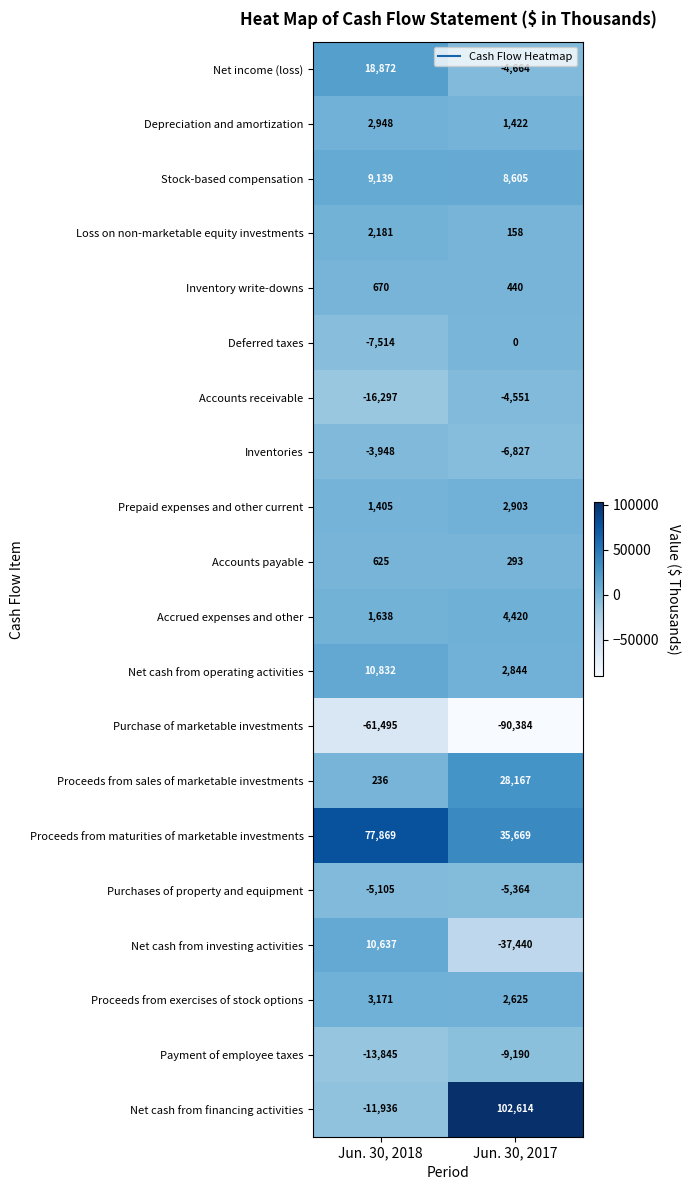

What value does the Inventory write-downs series have at Jun. 30, 2018?

670